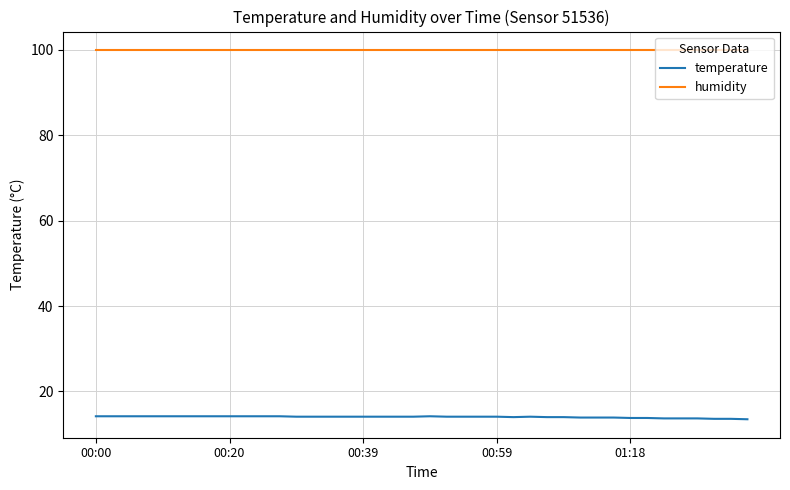

What are all the series names shown in the legend?

temperature, humidity